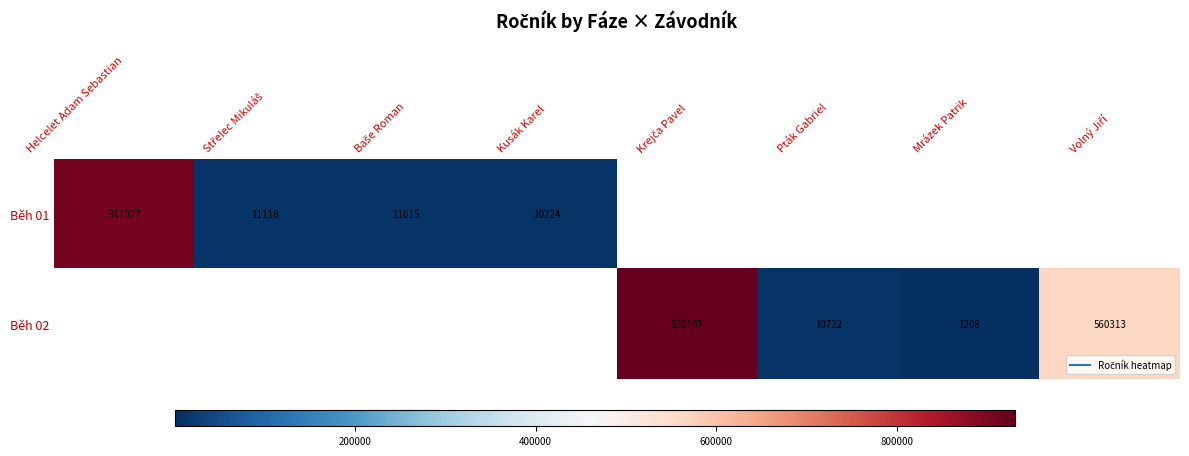

At which label does Běh 01 reach its minimum?

Kusák Karel